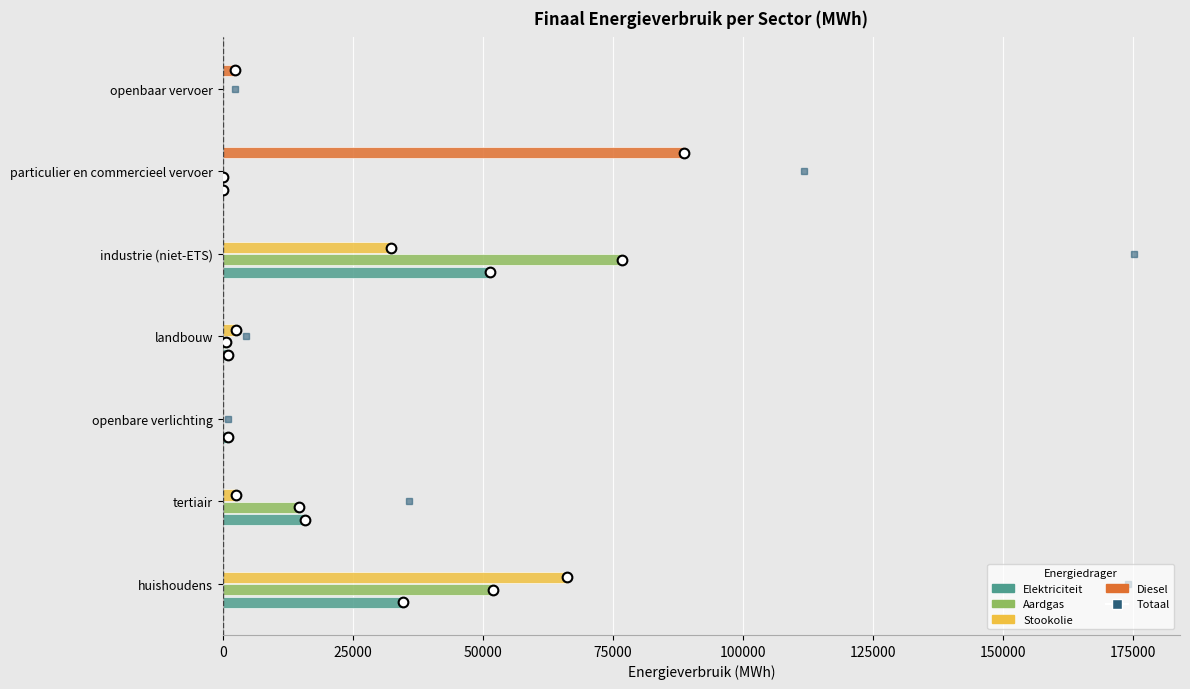

At which label does Elektriciteit reach its peak?

industrie (niet-ETS)